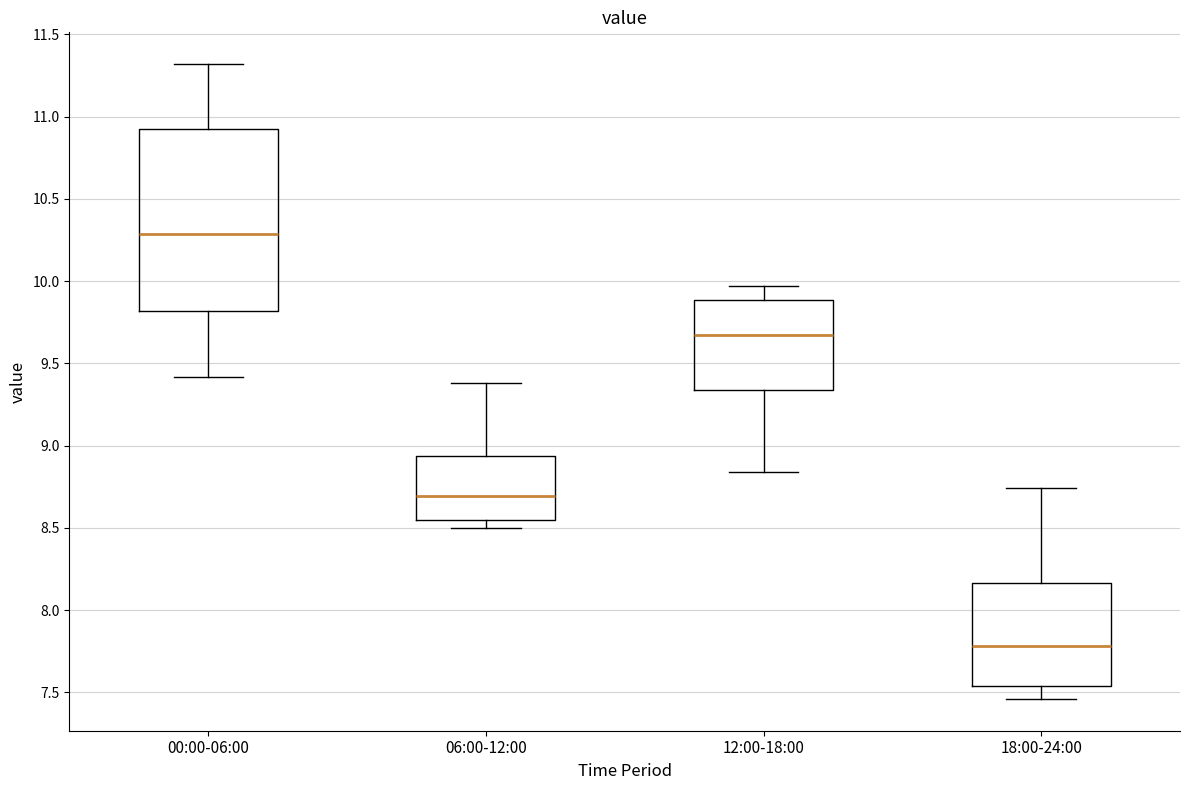

Where is the lower edge of the box for 00:00-06:00 on the y-axis? The values are not printed on the chart, so give them approximately, as read against the axis.

9.80